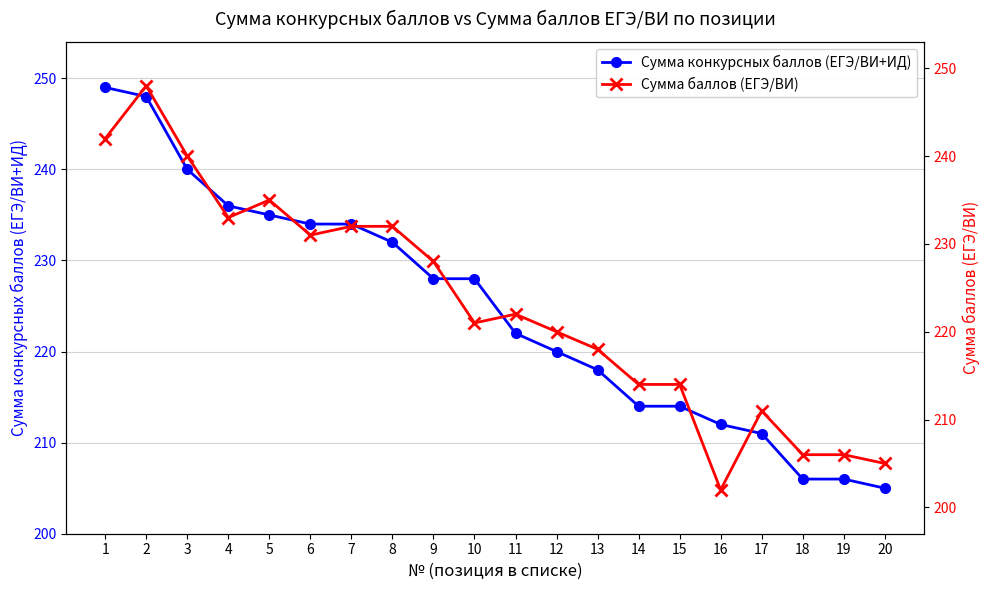

Is it true that Сумма конкурсных баллов (ЕГЭ/ВИ+ИД) equals 206 at 19?

True